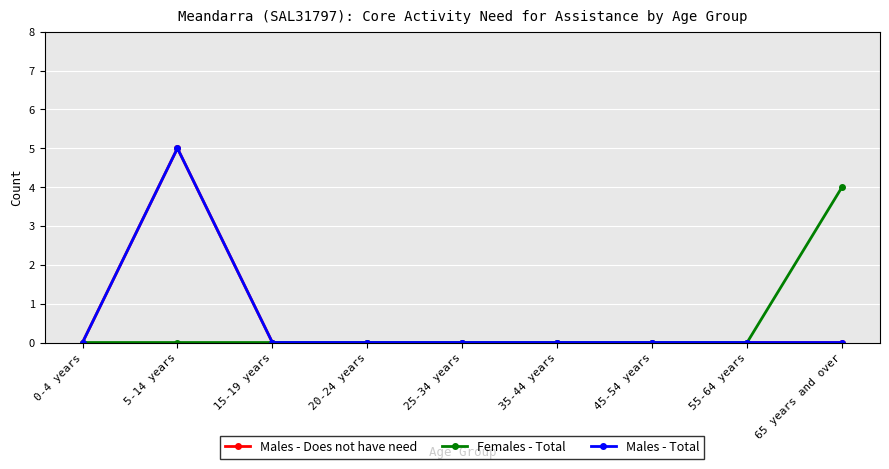

Rank the categories by Females - Total value from lowest to highest.

0-4 years, 5-14 years, 15-19 years, 20-24 years, 25-34 years, 35-44 years, 45-54 years, 55-64 years, 65 years and over